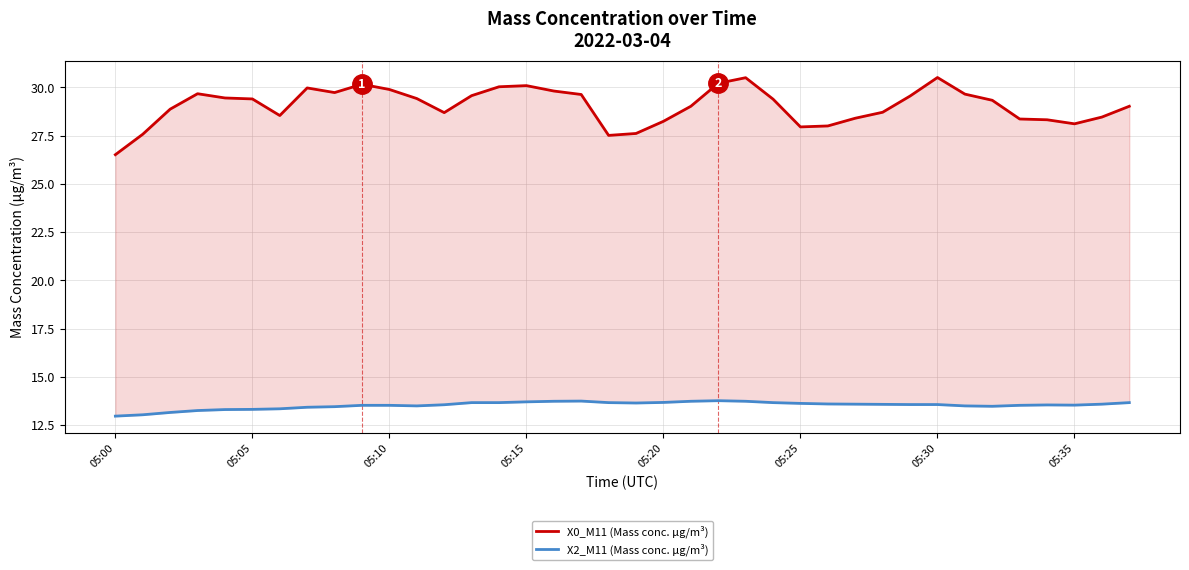

Which has a higher value, 35 or 24?

24